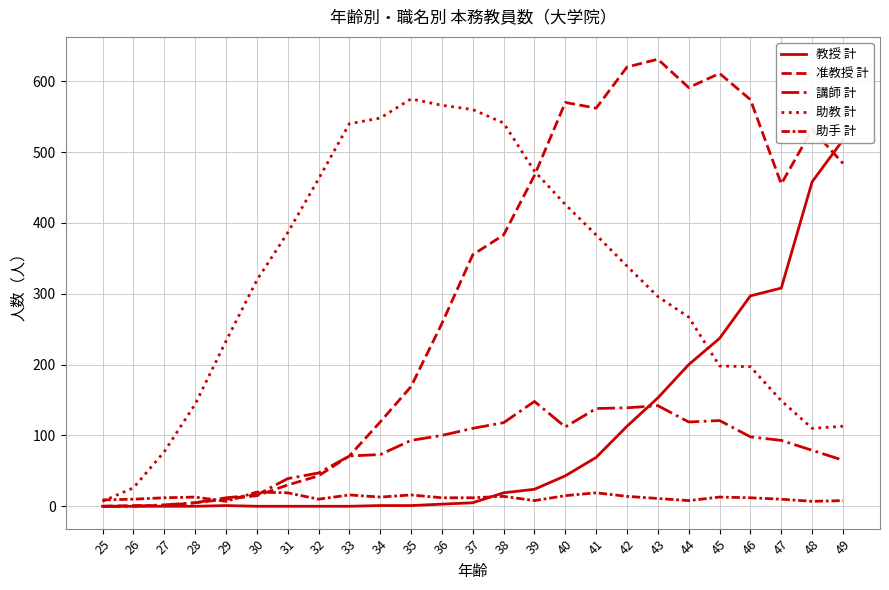

Where is 教授 計 nearest to the value 258?

45